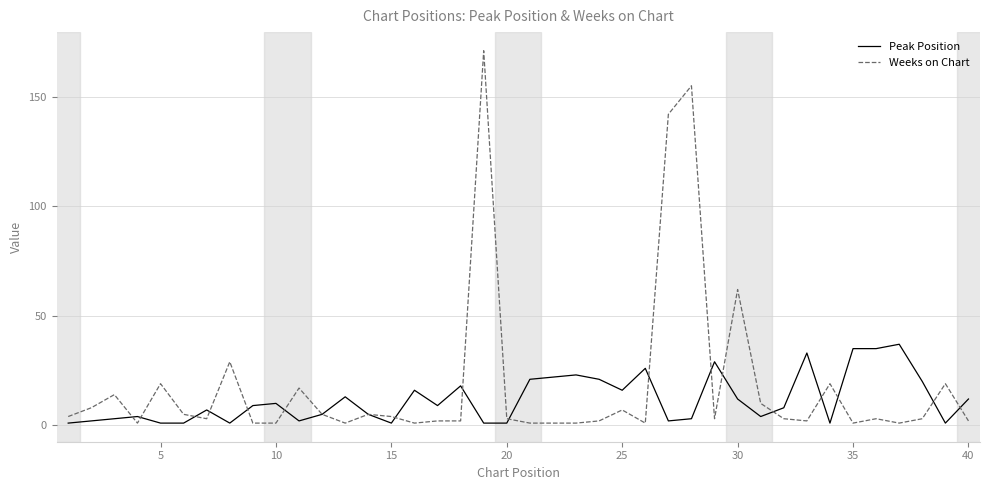

What is the sum of all Weeks on Chart values?

734